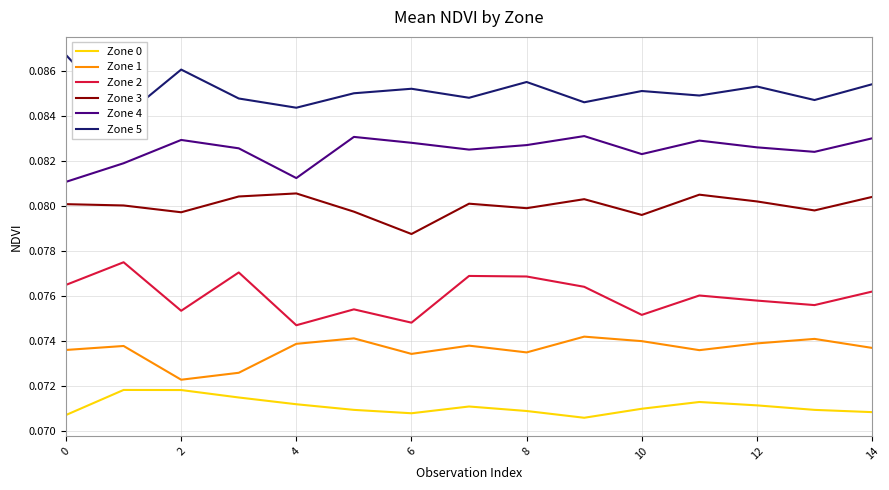

Is it true that Zone 4 equals 0.1 at 10?

True